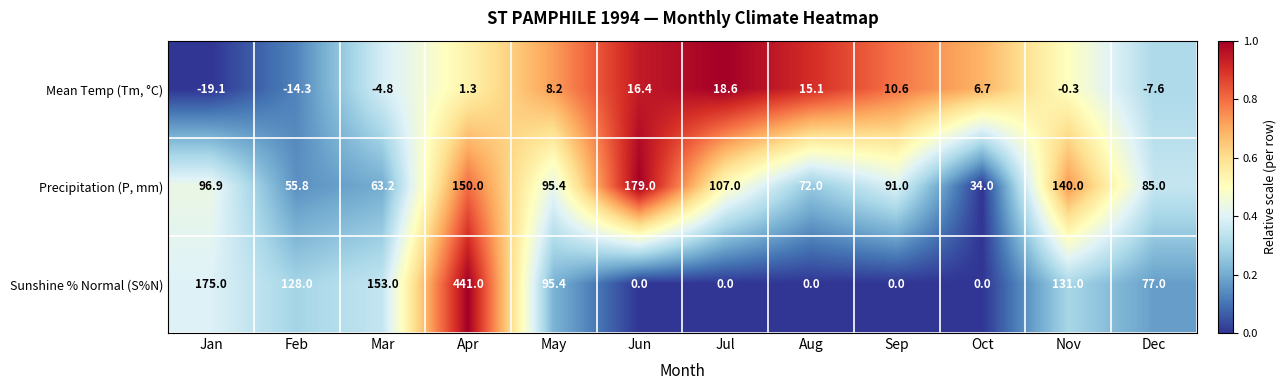

The value of Precipitation (P, mm) at May is 95.4. True or false?

True